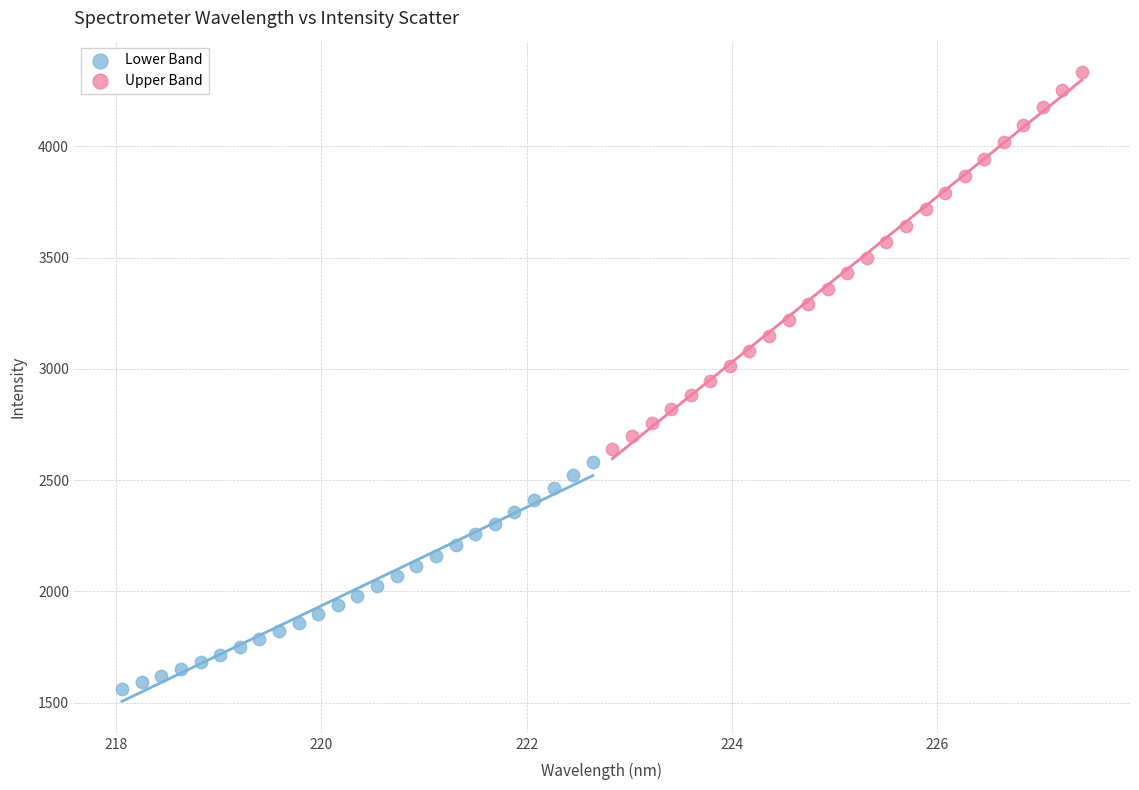

What are all the series names shown in the legend?

Lower Band, Upper Band